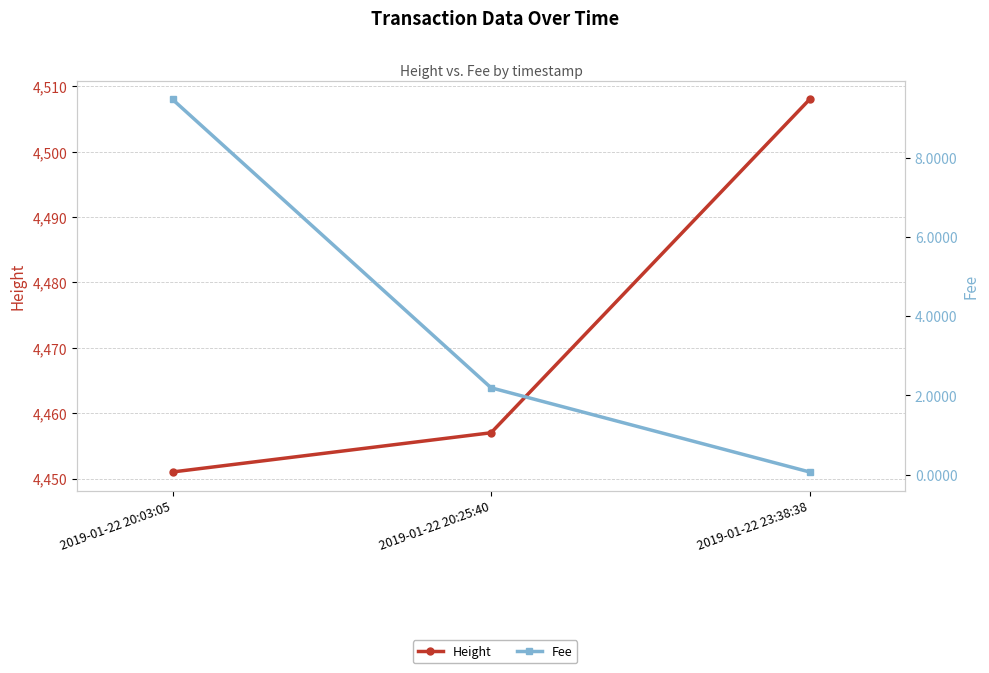

Which series has the largest total across all categories?

Height